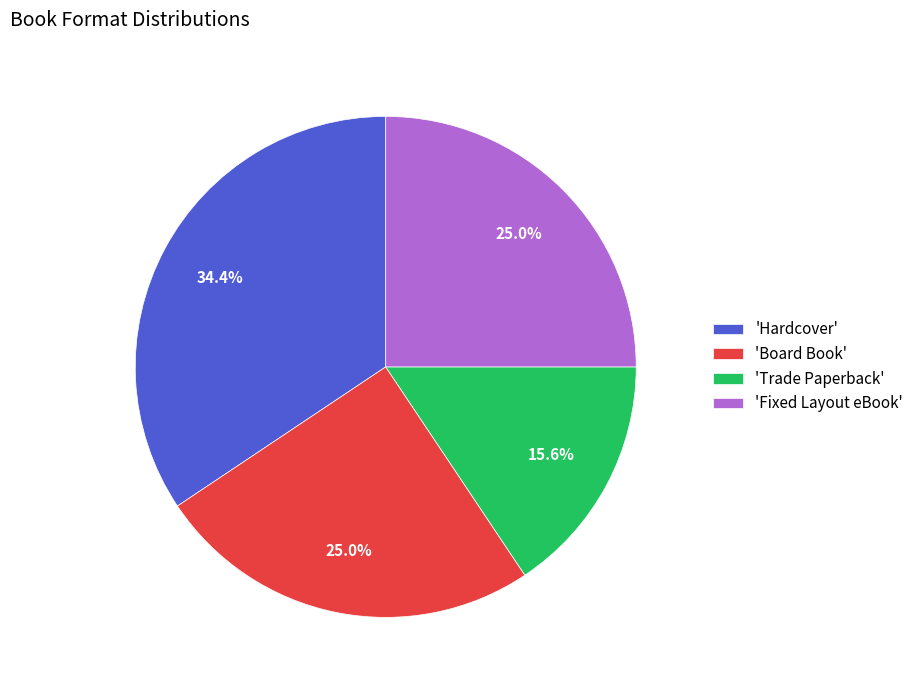

Between 'Fixed Layout eBook' and 'Hardcover', which is larger?

'Hardcover'